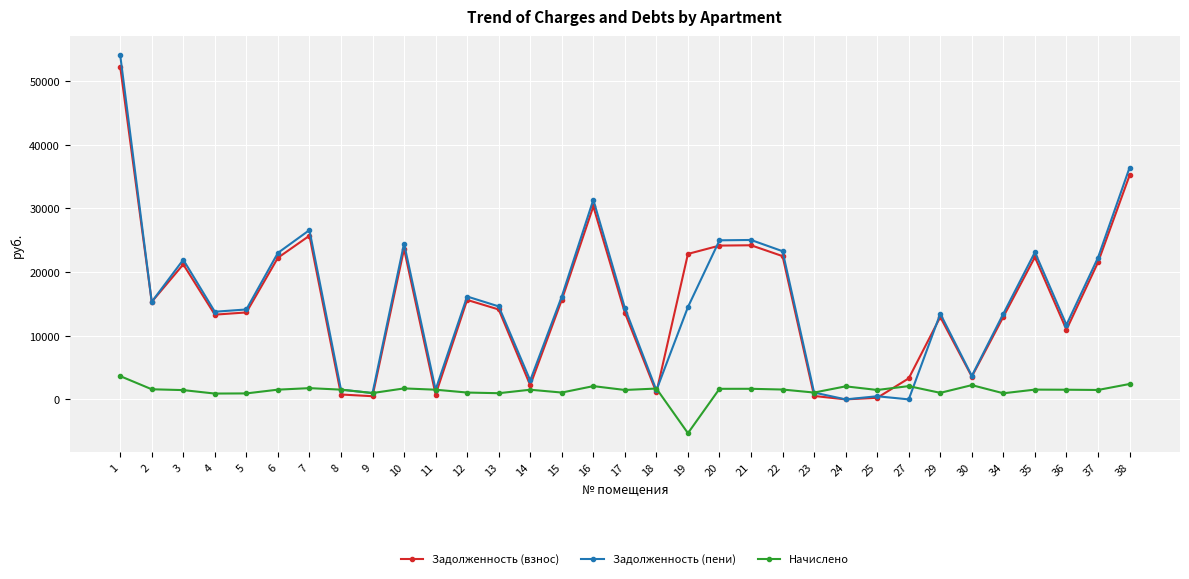

What is the approximate value of Начислено at 12?

1072.7